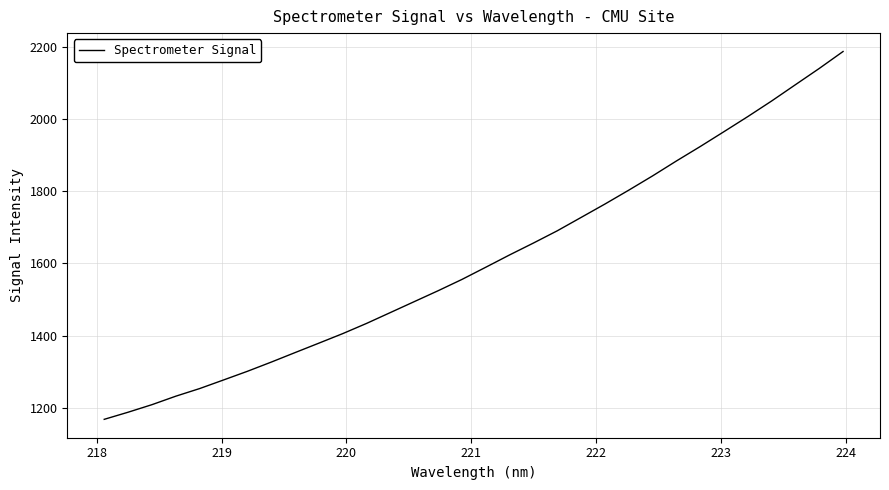

True or false: the data has more than 0 interior local peaks.

False